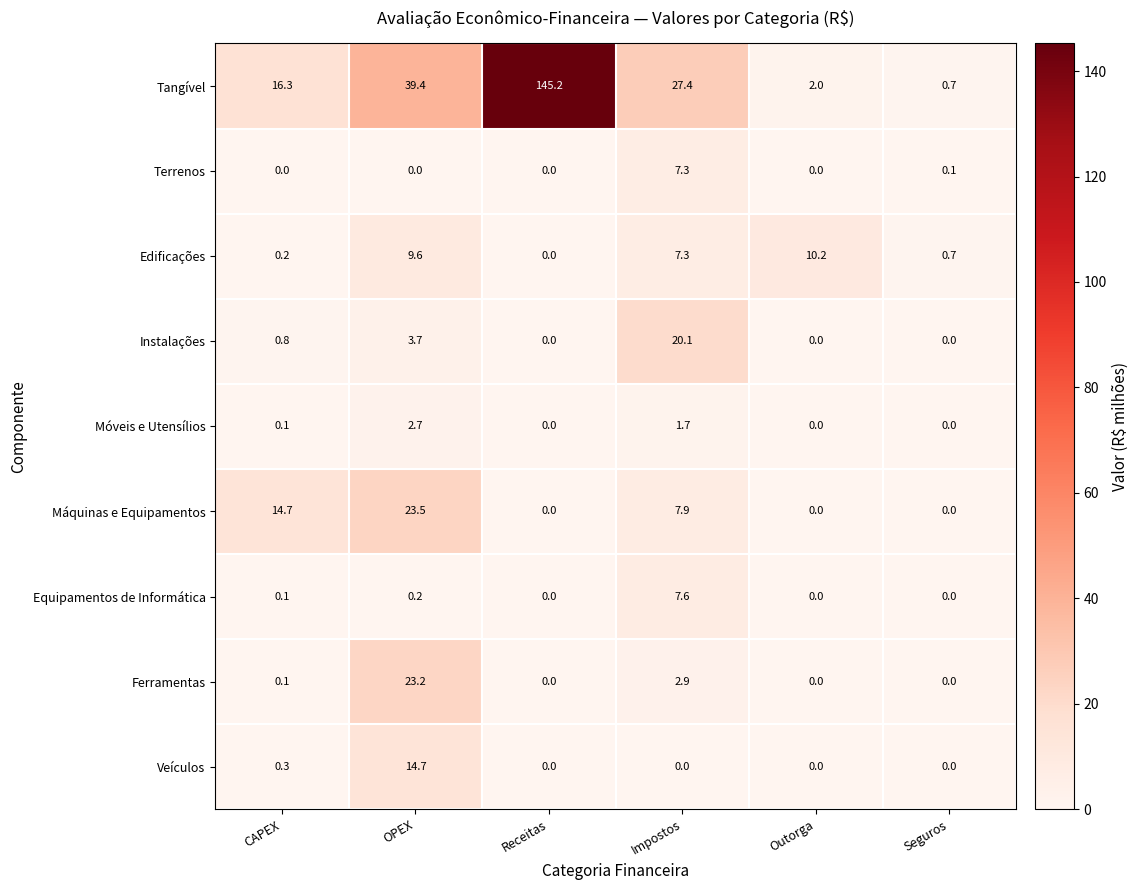

Is it true that Veículos equals 0.0 at Receitas?

True